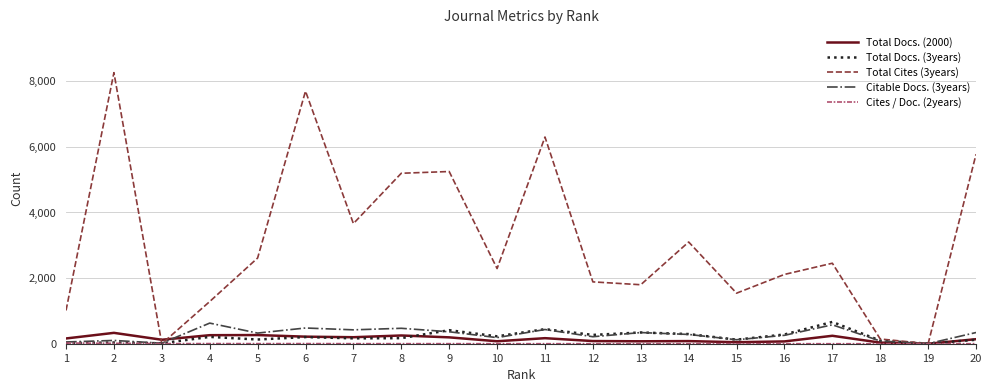

Which series has the largest total across all categories?

Total Cites (3years)